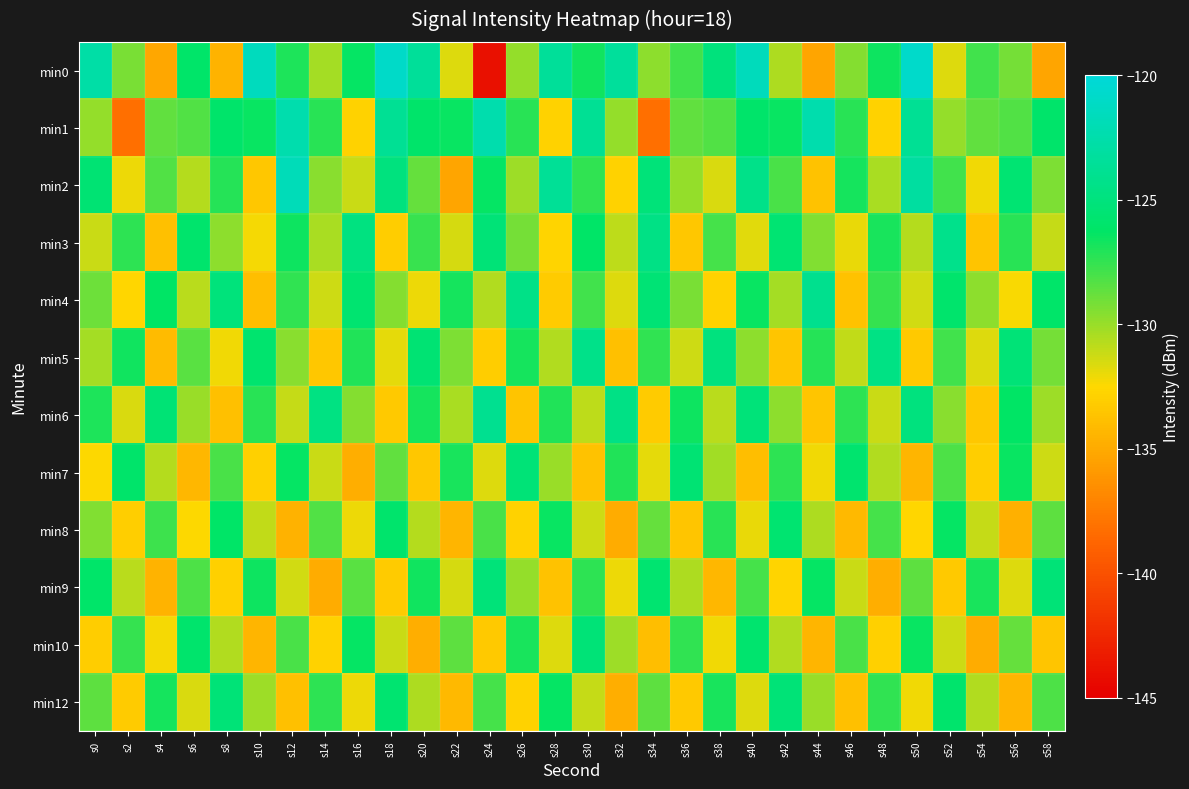

Which series has the largest total across all categories?

min1